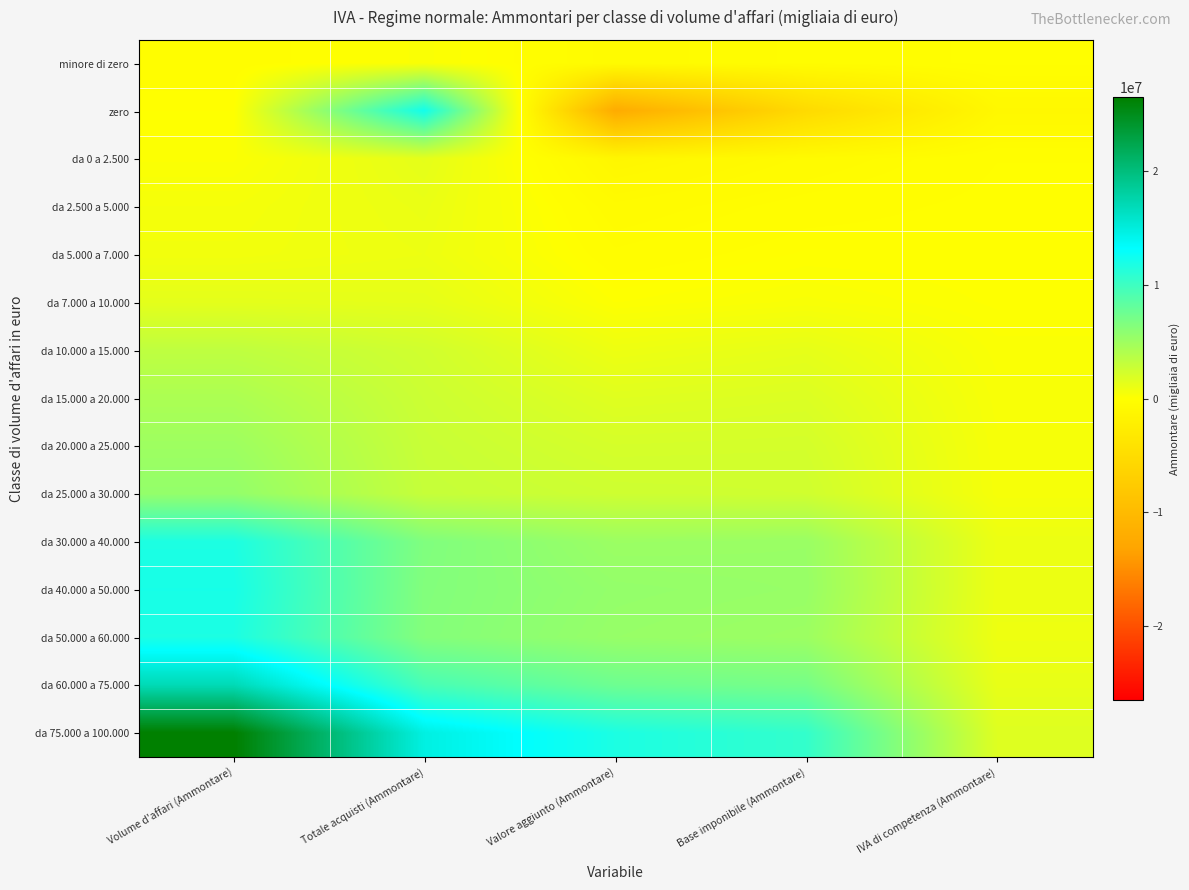

Reading left to right, list all the values displayed in this chart.

minore di zero: Volume d'affari (Ammontare)=-252713	Totale acquisti (Ammontare)=247323	Valore aggiunto (Ammontare)=-500036	Base imponibile (Ammontare)=-276970	IVA di competenza (Ammontare)=-48671
zero: Volume d'affari (Ammontare)=0	Totale acquisti (Ammontare)=12263693	Valore aggiunto (Ammontare)=-12263693	Base imponibile (Ammontare)=-5348696	IVA di competenza (Ammontare)=-990706
da 0 a 2.500: Volume d'affari (Ammontare)=184013	Totale acquisti (Ammontare)=1377630	Valore aggiunto (Ammontare)=-1193617	Base imponibile (Ammontare)=-583057	IVA di competenza (Ammontare)=-110418
da 2.500 a 5.000: Volume d'affari (Ammontare)=519283	Totale acquisti (Ammontare)=1084481	Valore aggiunto (Ammontare)=-565199	Base imponibile (Ammontare)=-211960	IVA di competenza (Ammontare)=-39235
da 5.000 a 7.000: Volume d'affari (Ammontare)=661361	Totale acquisti (Ammontare)=933546	Valore aggiunto (Ammontare)=-272186	Base imponibile (Ammontare)=23033	IVA di competenza (Ammontare)=3480
da 7.000 a 10.000: Volume d'affari (Ammontare)=1412670	Totale acquisti (Ammontare)=1317222	Valore aggiunto (Ammontare)=95448	Base imponibile (Ammontare)=349985	IVA di competenza (Ammontare)=73661
da 10.000 a 15.000: Volume d'affari (Ammontare)=3336753	Totale acquisti (Ammontare)=2428303	Valore aggiunto (Ammontare)=908451	Base imponibile (Ammontare)=1302995	IVA di competenza (Ammontare)=260660
da 15.000 a 20.000: Volume d'affari (Ammontare)=4322347	Totale acquisti (Ammontare)=2676787	Valore aggiunto (Ammontare)=1645561	Base imponibile (Ammontare)=1854605	IVA di competenza (Ammontare)=364722
da 20.000 a 25.000: Volume d'affari (Ammontare)=5043448	Totale acquisti (Ammontare)=2858336	Valore aggiunto (Ammontare)=2185112	Base imponibile (Ammontare)=2258388	IVA di competenza (Ammontare)=437650
da 25.000 a 30.000: Volume d'affari (Ammontare)=5565048	Totale acquisti (Ammontare)=2984599	Valore aggiunto (Ammontare)=2580448	Base imponibile (Ammontare)=2485091	IVA di competenza (Ammontare)=473375
da 30.000 a 40.000: Volume d'affari (Ammontare)=11762943	Totale acquisti (Ammontare)=6604622	Valore aggiunto (Ammontare)=5158320	Base imponibile (Ammontare)=5268404	IVA di competenza (Ammontare)=985524
da 40.000 a 50.000: Volume d'affari (Ammontare)=12022535	Totale acquisti (Ammontare)=6470991	Valore aggiunto (Ammontare)=5551544	Base imponibile (Ammontare)=5363151	IVA di competenza (Ammontare)=983664
da 50.000 a 60.000: Volume d'affari (Ammontare)=11786972	Totale acquisti (Ammontare)=6398172	Valore aggiunto (Ammontare)=5388800	Base imponibile (Ammontare)=5115272	IVA di competenza (Ammontare)=908086
da 60.000 a 75.000: Volume d'affari (Ammontare)=17015155	Totale acquisti (Ammontare)=9458371	Valore aggiunto (Ammontare)=7556784	Base imponibile (Ammontare)=7089702	IVA di competenza (Ammontare)=1215722
da 75.000 a 100.000: Volume d'affari (Ammontare)=26510289	Totale acquisti (Ammontare)=14720334	Valore aggiunto (Ammontare)=11789955	Base imponibile (Ammontare)=10584551	IVA di competenza (Ammontare)=1731698